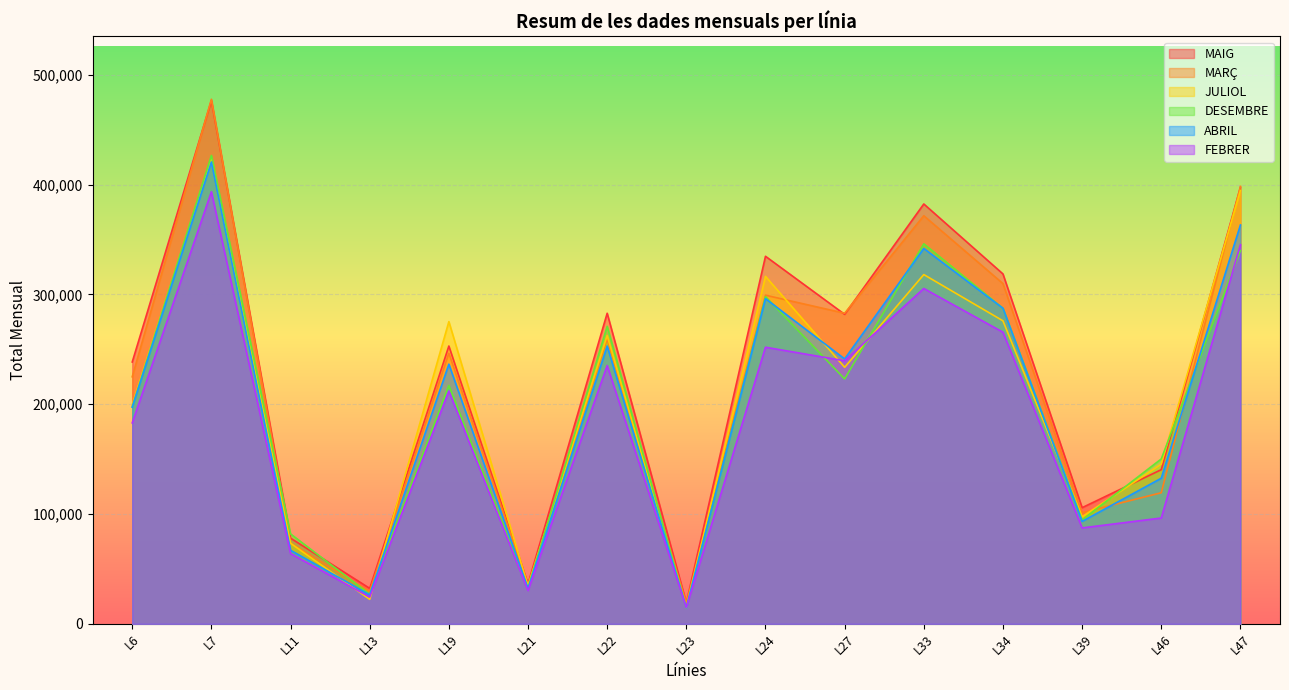

True or false: MAIG has a value of 99713 at 63.

False